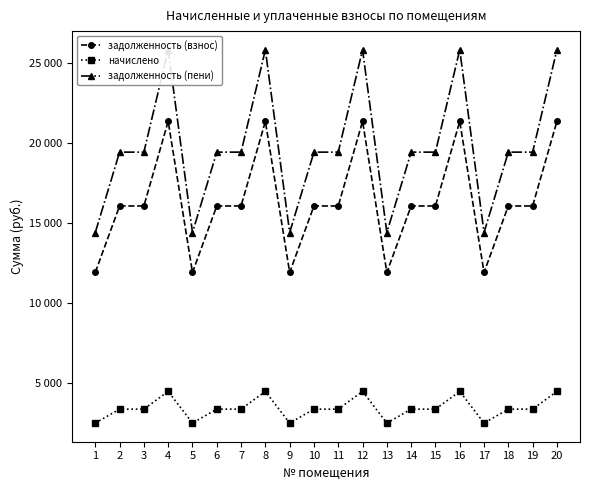

Which series has the largest range (max minus min)?

задолженность (пени)